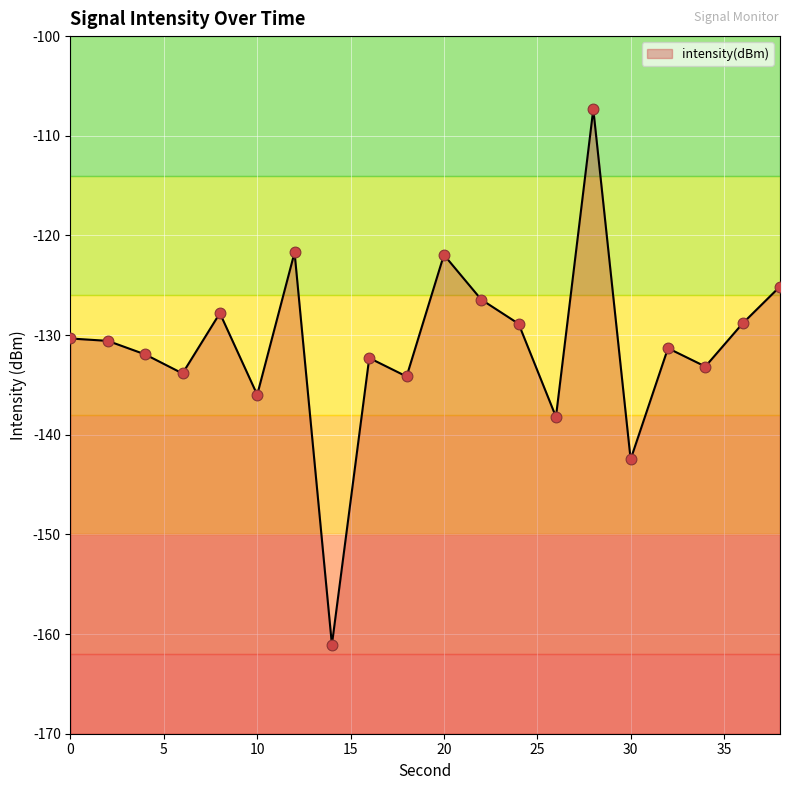

What is the change in value from 14 to 18?

+26.9